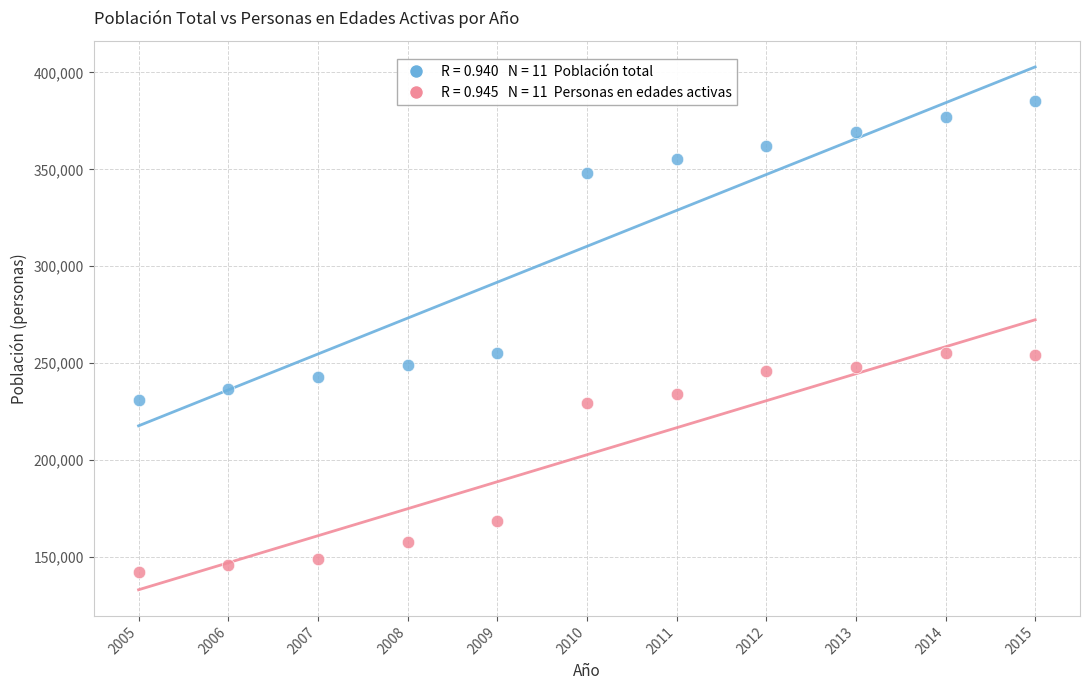

Across all data points, what is the range of X values (max minus min)?

10